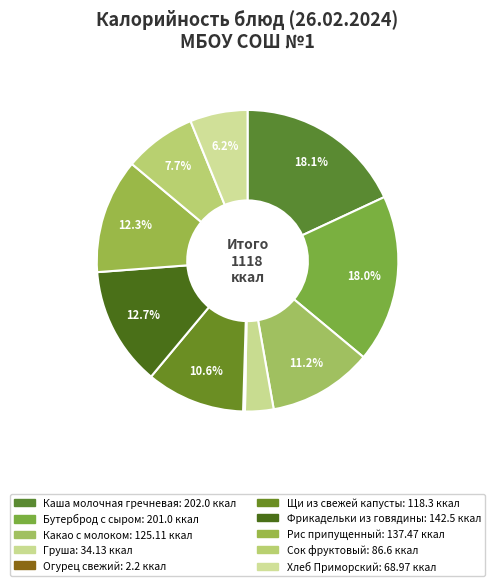

How many slices are in this pie chart?

10